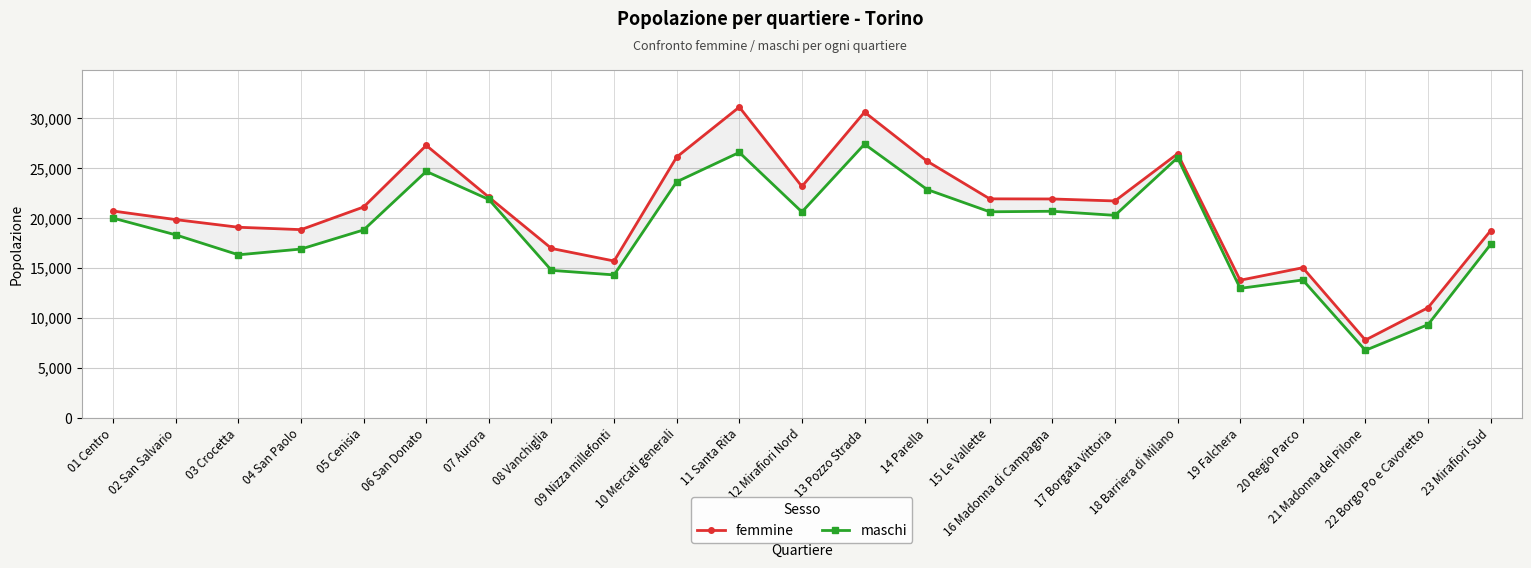

Which series changed the most between 03 Crocetta and 11 Santa Rita?

femmine